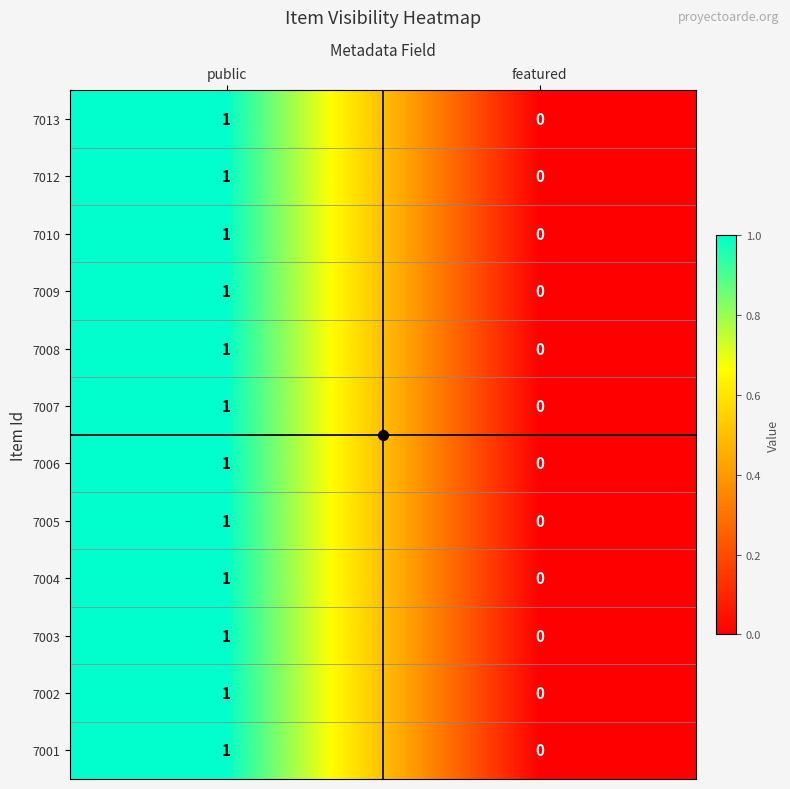

The 7003 series shows 0 at featured. True or false?

True